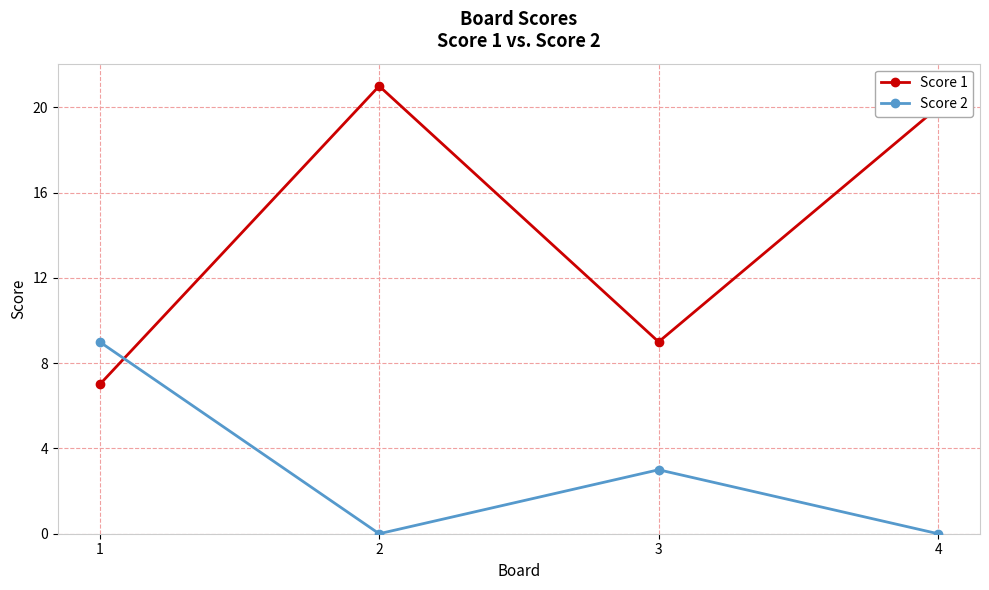

Where is the first local maximum for Score 1?

2